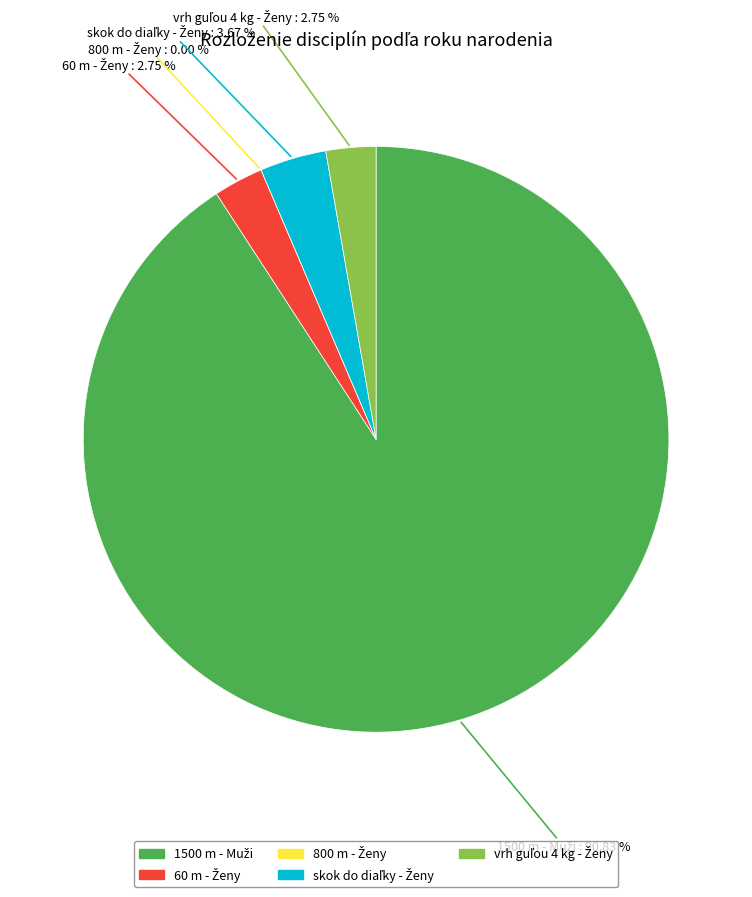

How many segments does this pie chart have?

5